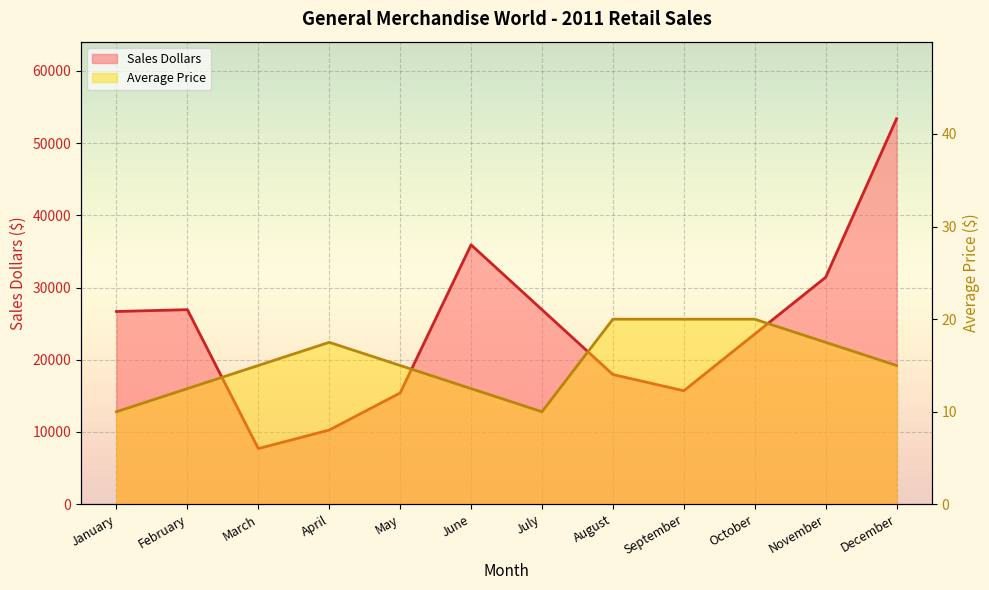

At which category does the chart reach its peak across all series?

December